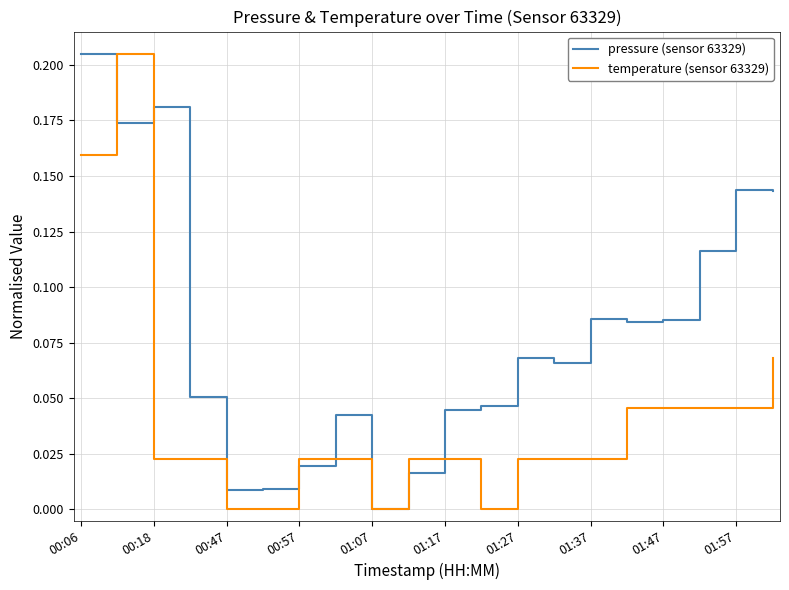

Which series has the largest total across all categories?

pressure (sensor 63329)